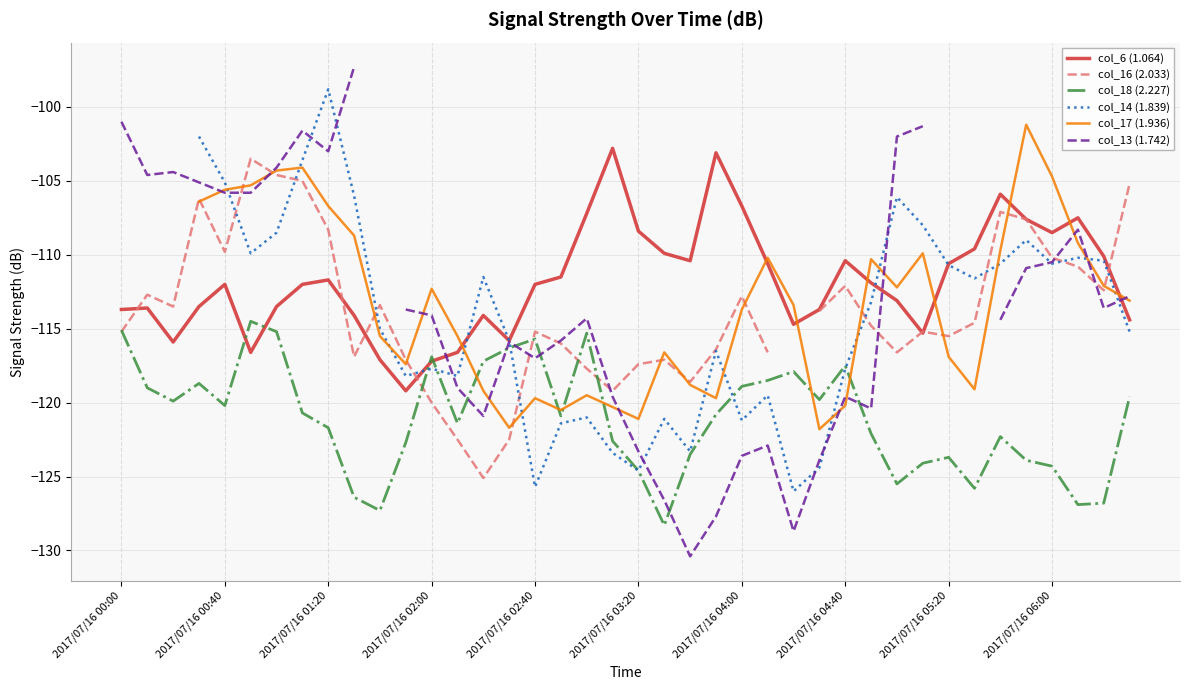

Between which two adjacent categories do col_18 (2.227) and col_13 (1.742) first intersect?

13 and 14